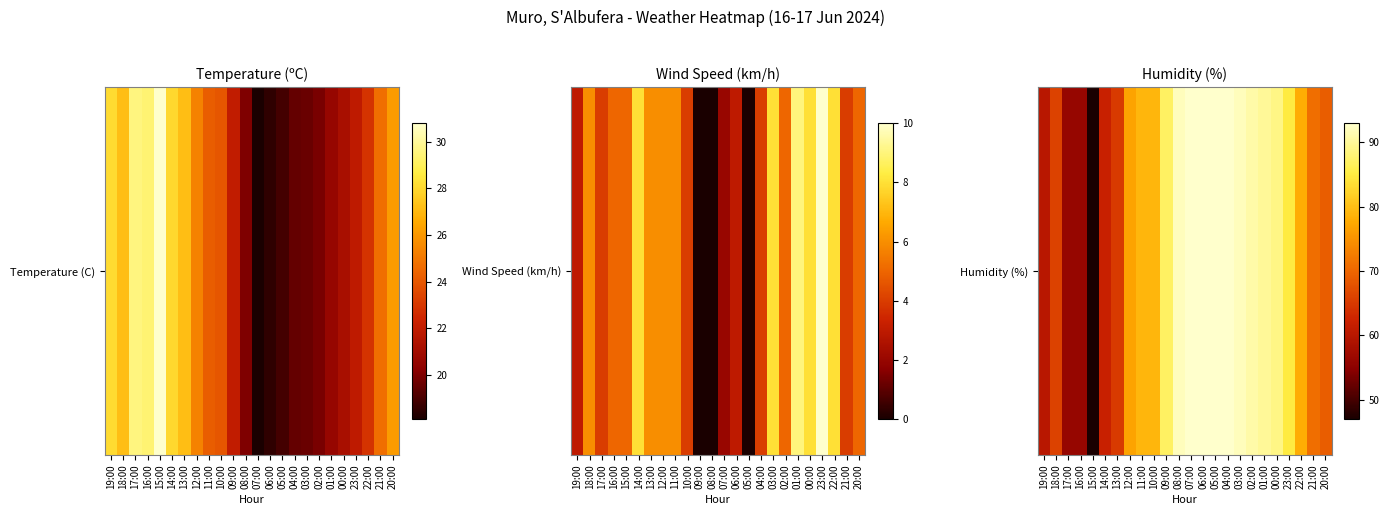

The value at 10:00 is 0.7. True or false?

True